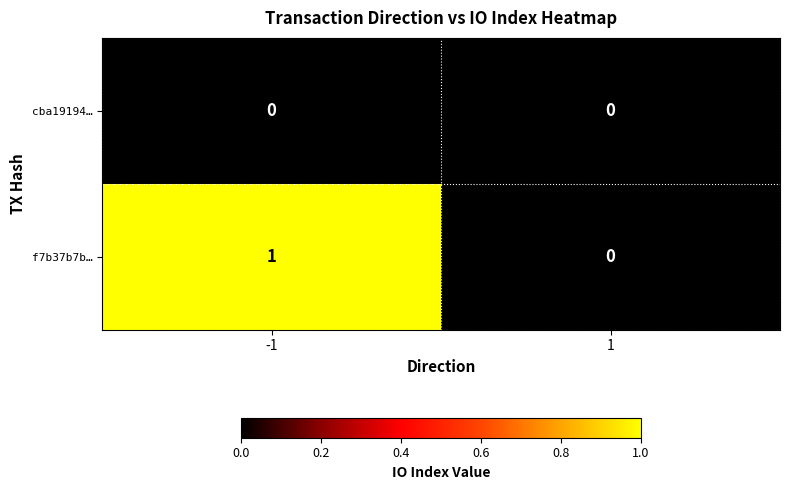

How many positive values does the f7b37b7b… series have?

1